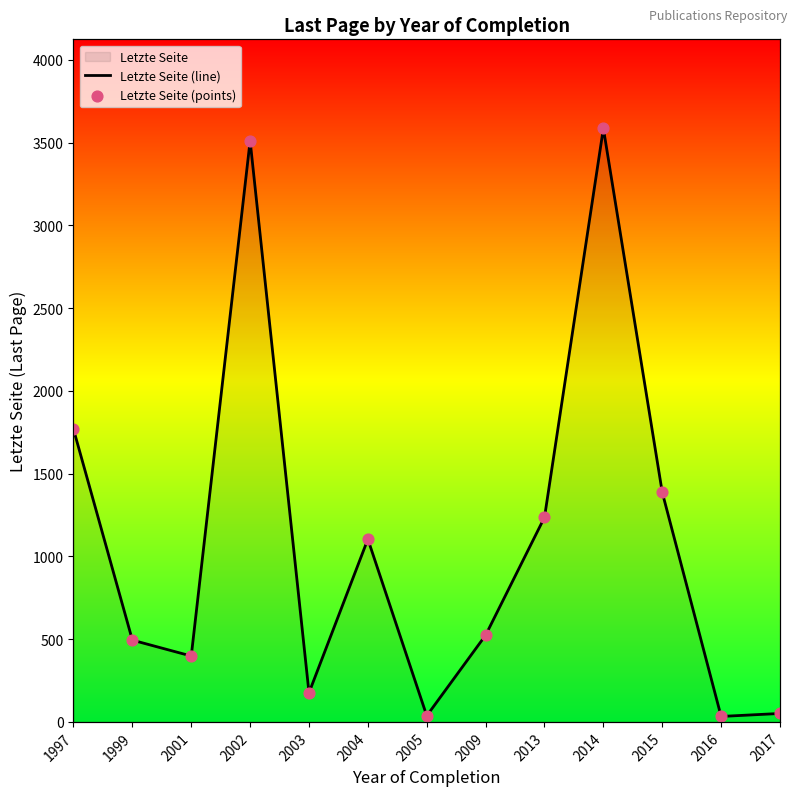

Which series reaches the minimum Y coordinate?

Letzte Seite (line)